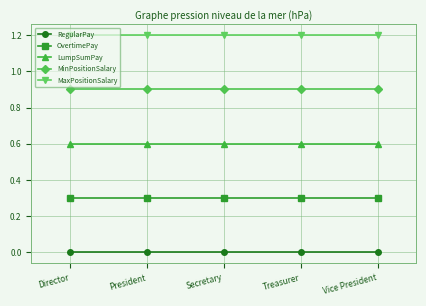

Is the value of LumpSumPay at Secretary greater than the value of RegularPay at Secretary?

Yes